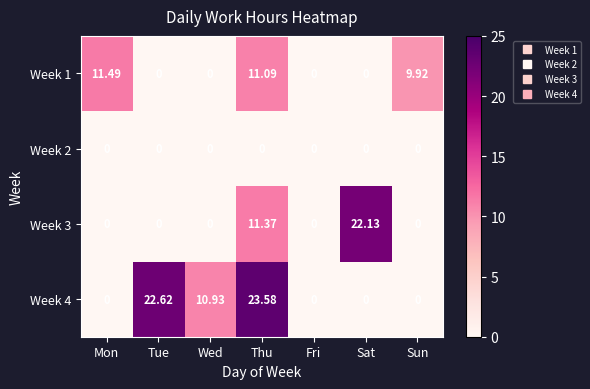

At which category is the sum across all series the highest?

Thu